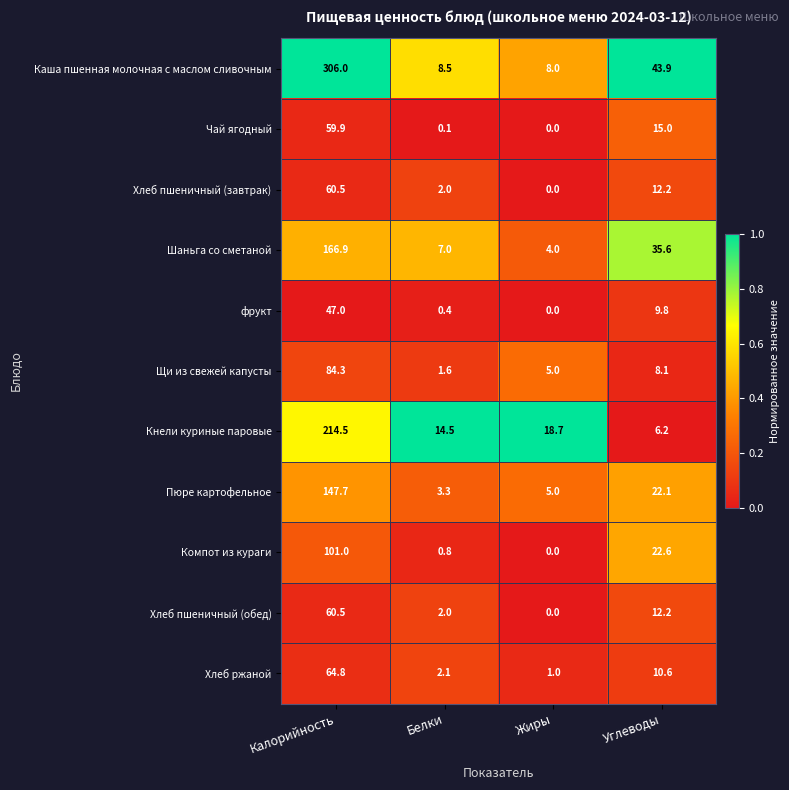

The value of Компот из кураги at Калорийность is 142.3. True or false?

False